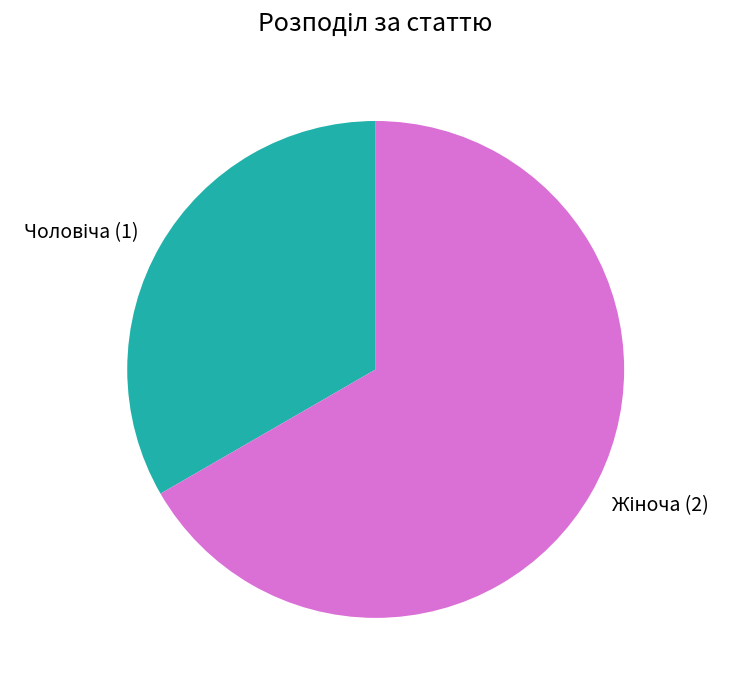

Is there any slice that represents more than half of the pie?

Yes